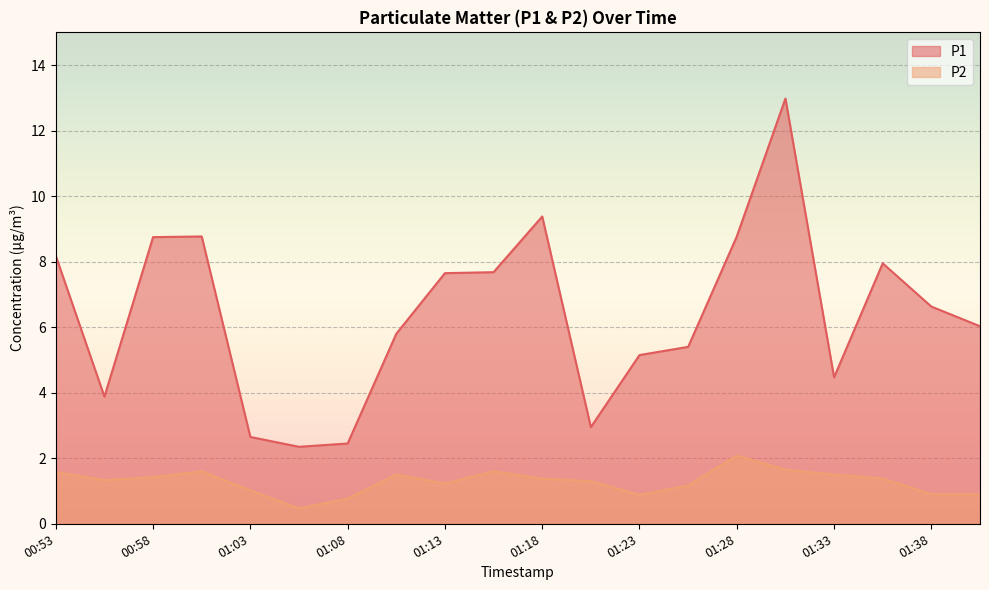

What is the difference between the highest and lowest values at 01:20?

1.7